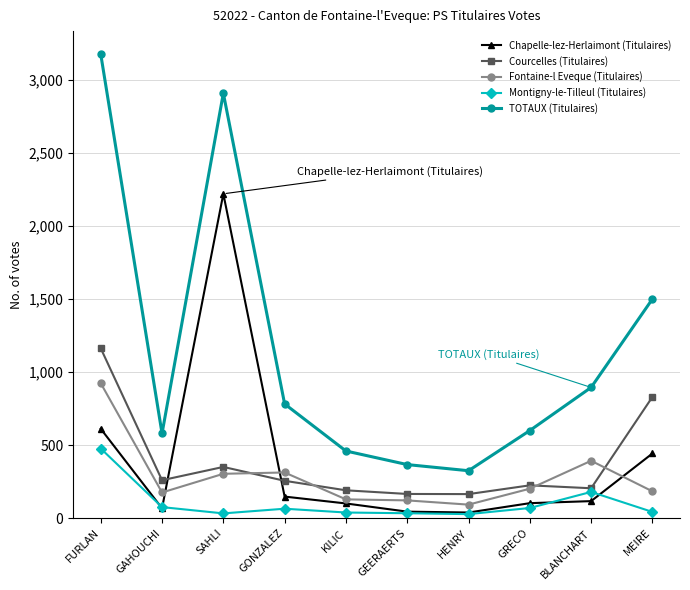

What is the label of the 10th point from the left?

MEIRE